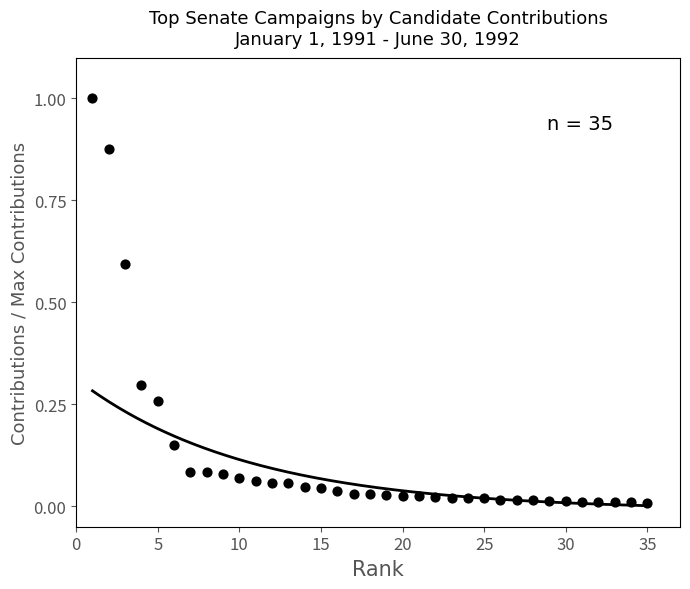

What is the range of X values (max minus min)?

34.0